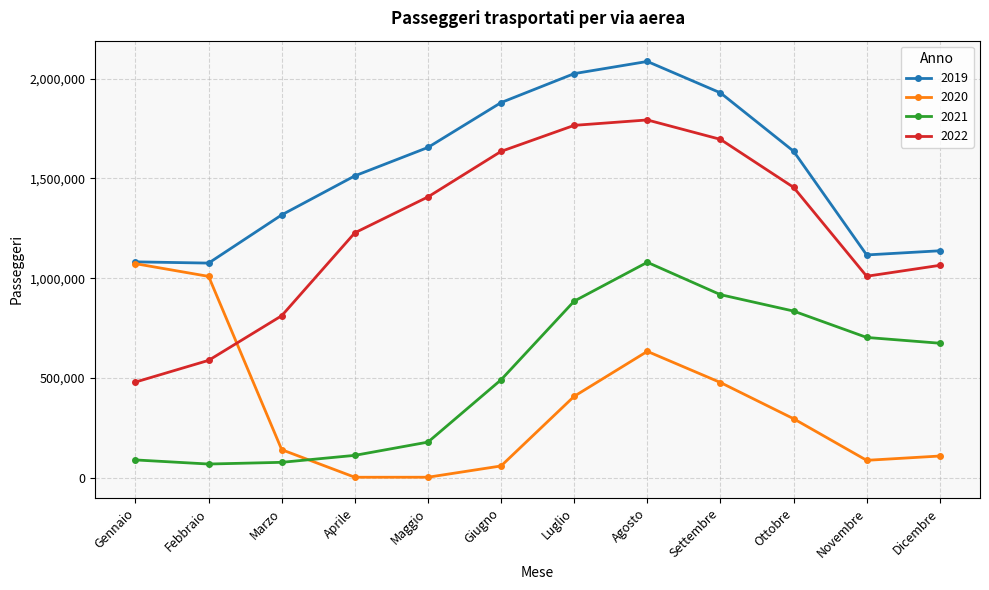

What position from the right is Settembre?

4